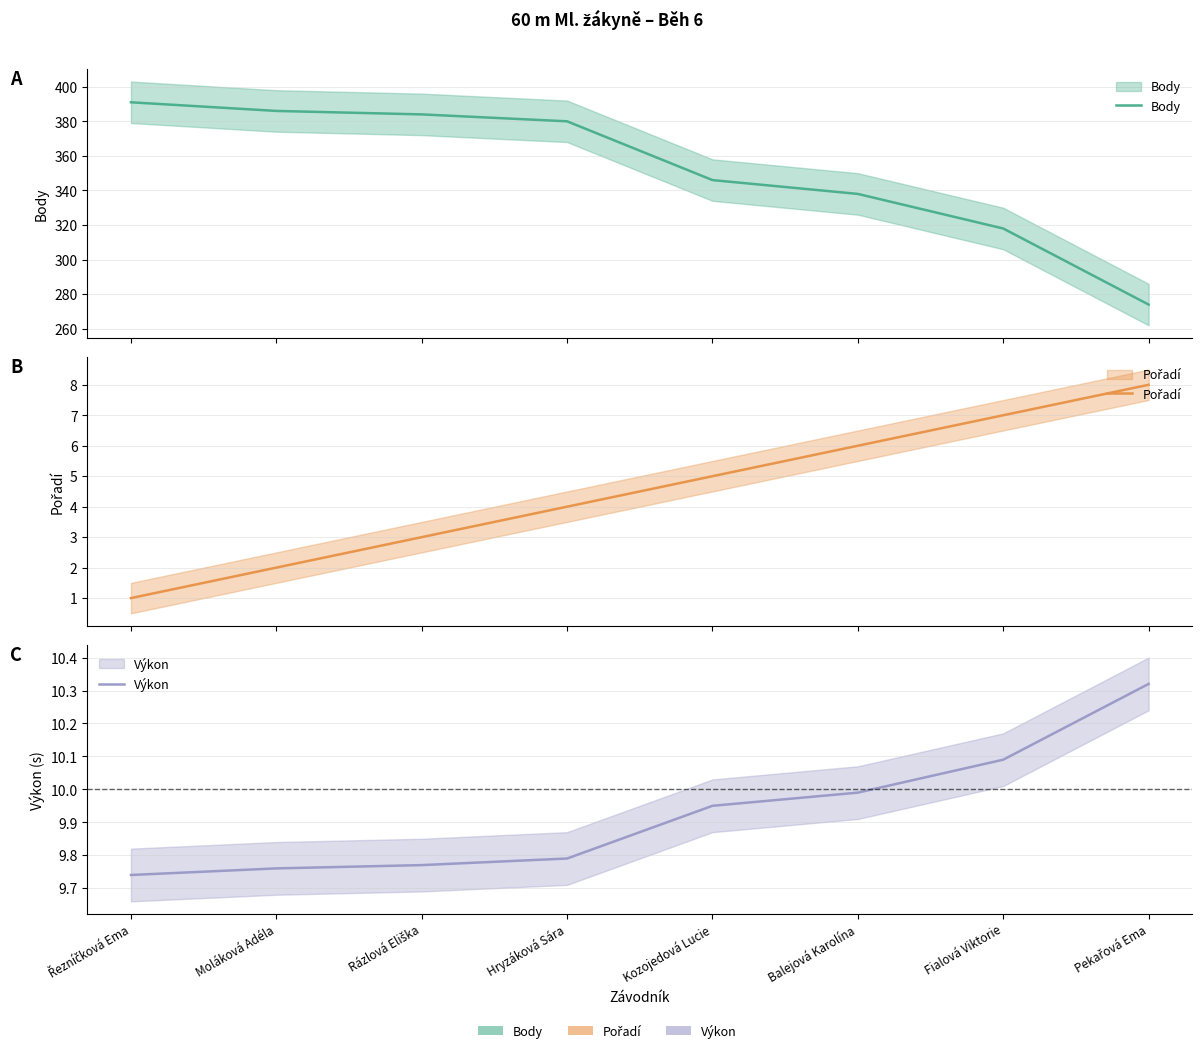

True or false: Výkon and Body intersect in this chart.

False